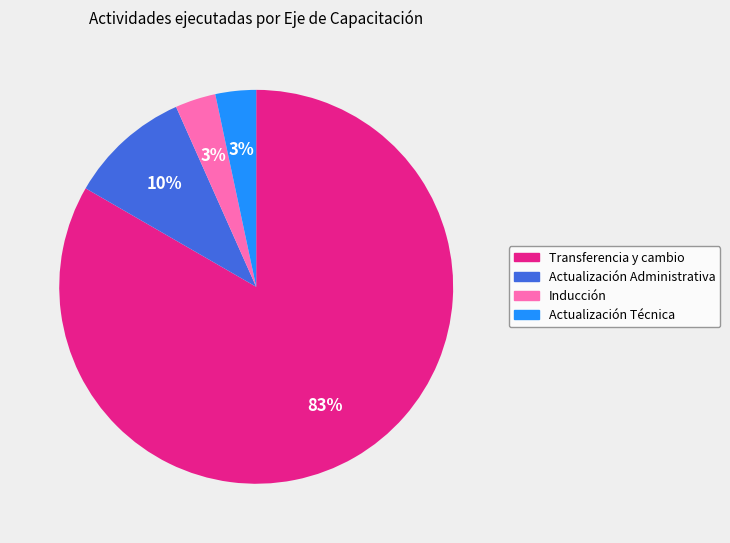

What percentage is the Actualización Administrativa slice, to the nearest percent?

10%